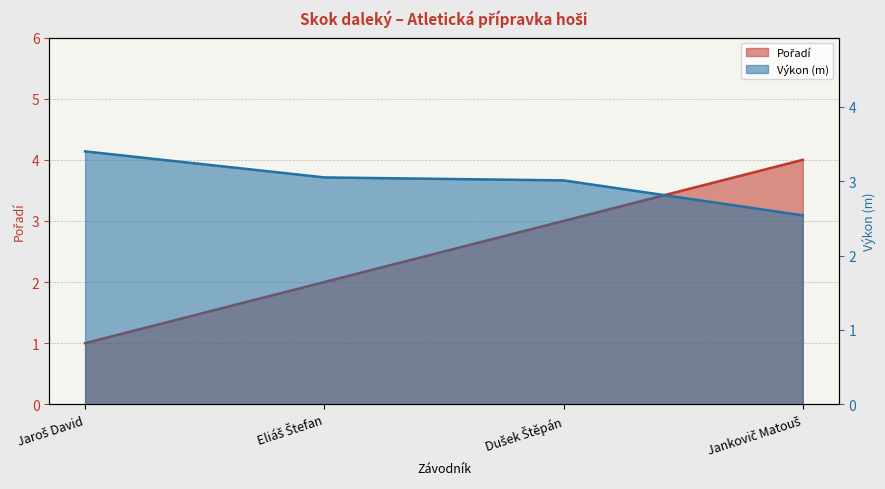

What is the value of the Výkon point at the 3rd from the left?

3.0